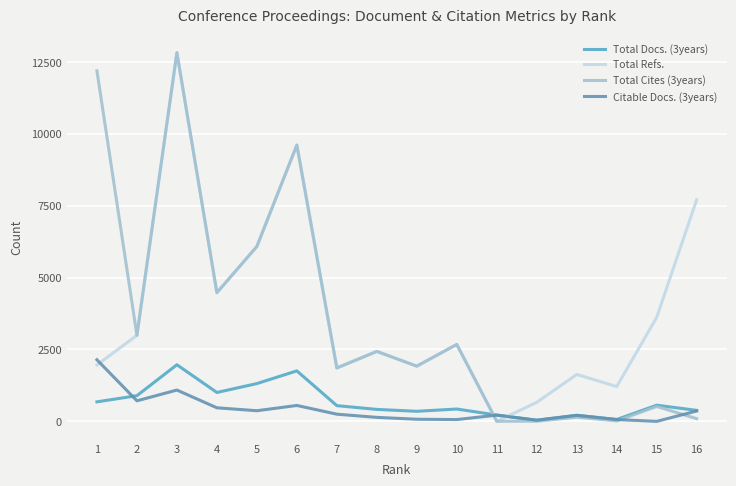

What is the sum of all Total Docs. (3years) values?

10842